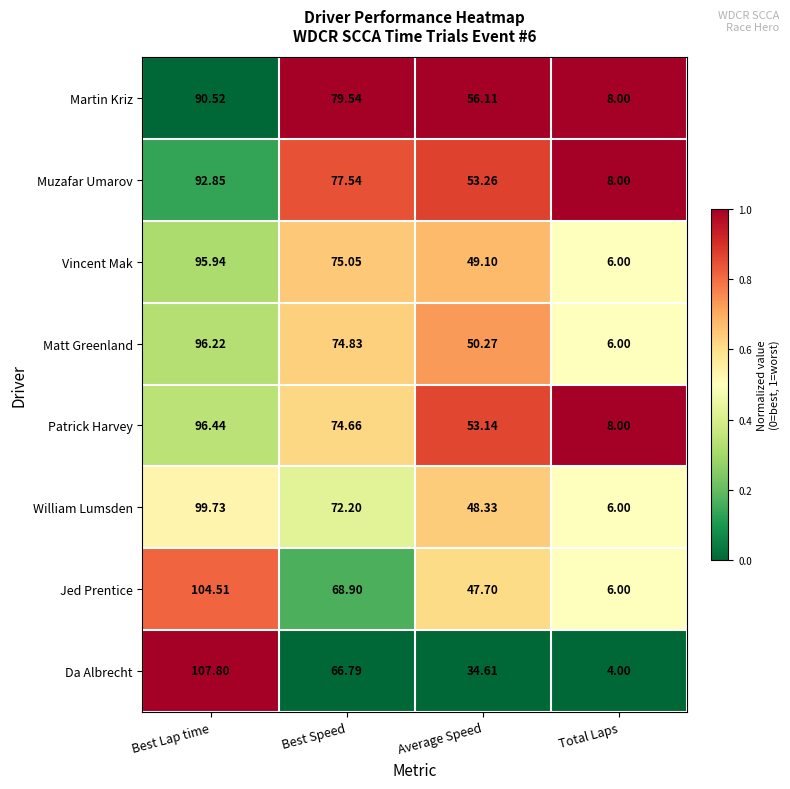

Which series has the largest total across all categories?

Martin Kriz